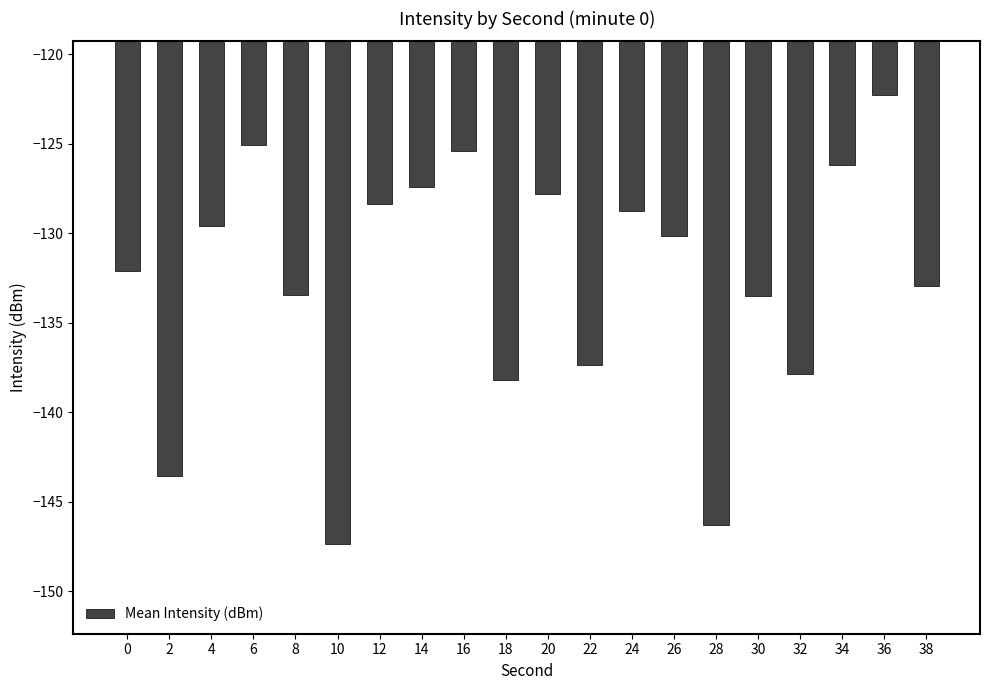

True or false: the data shows -132.1 at 0.

True